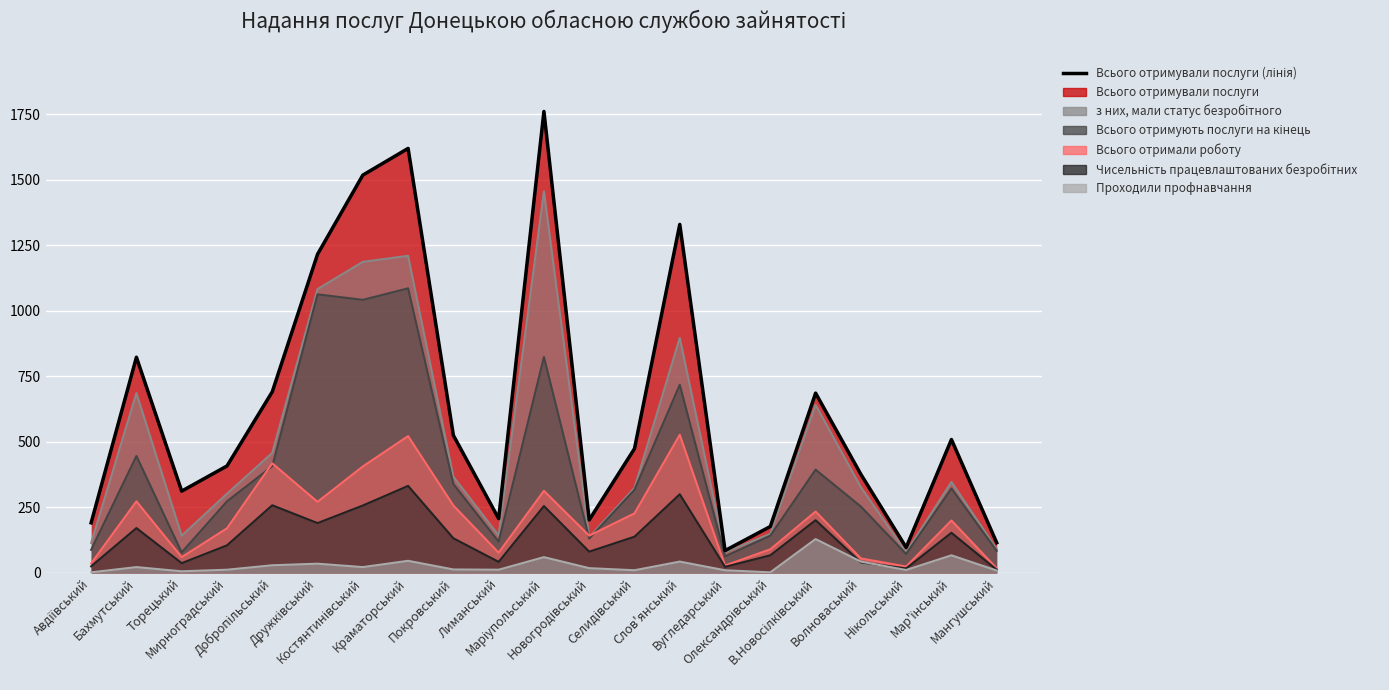

How many points are higher than both their immediate neighbors (excluding endpoints)?

6